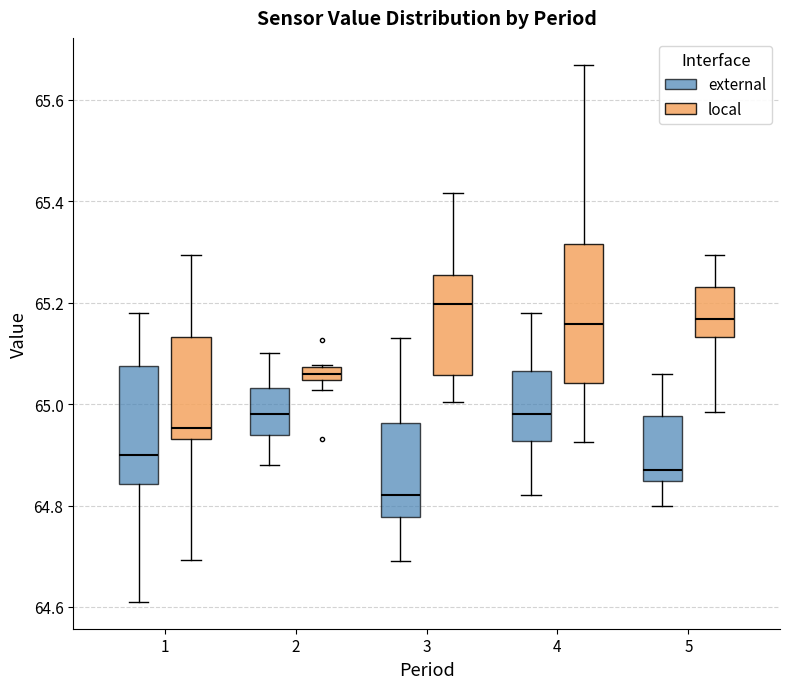

Which box is the tallest, from its lower edge to its upper edge?

4 (local)